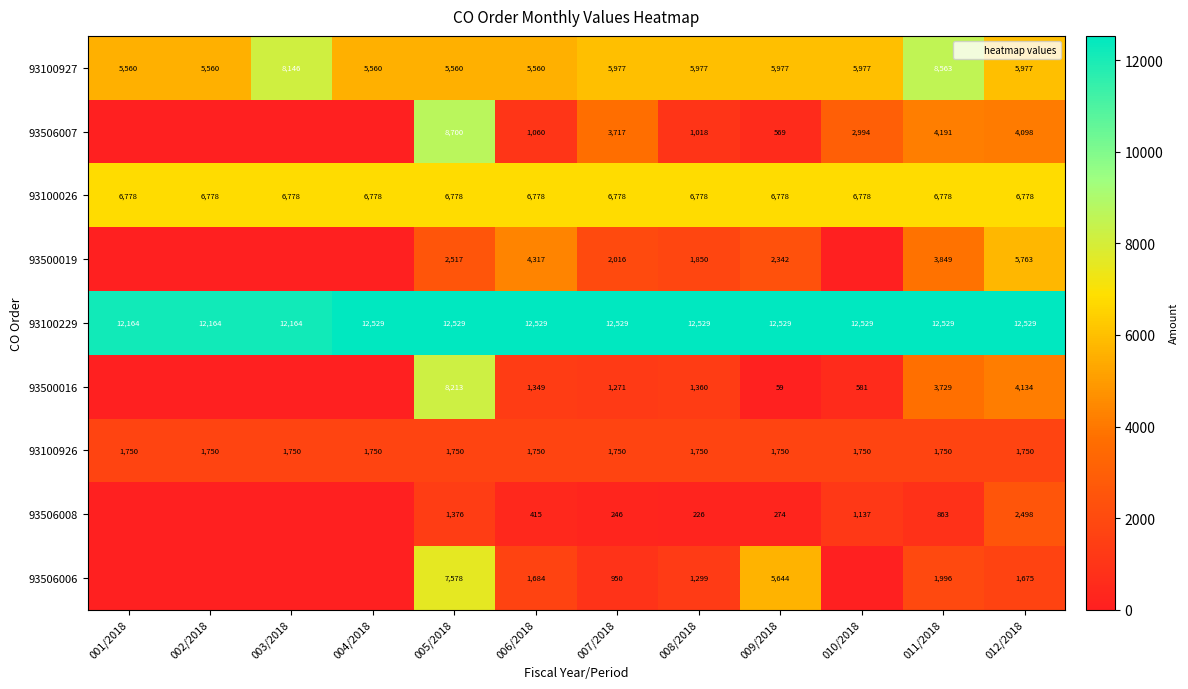

What is the average value of the 93506006 series?

1735.5